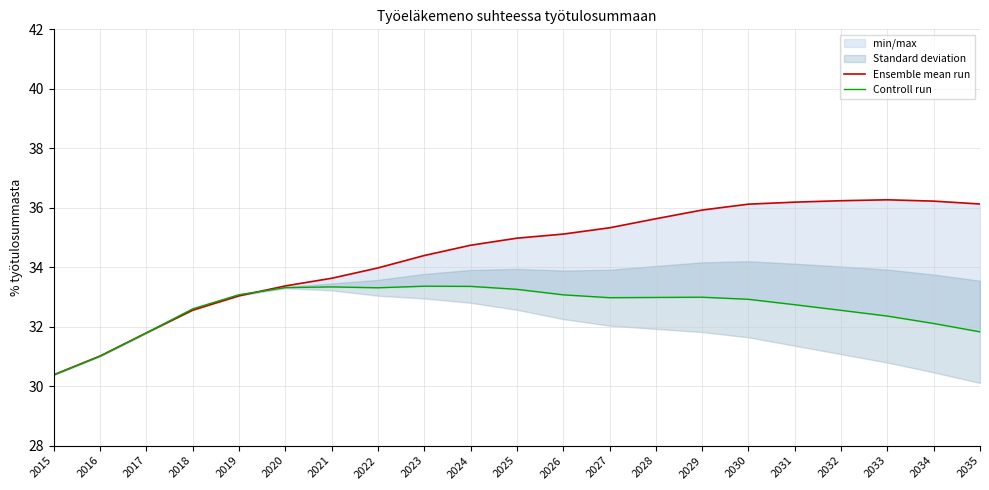

What is the difference between the maximum and minimum values in the Ensemble mean run series?

5.9